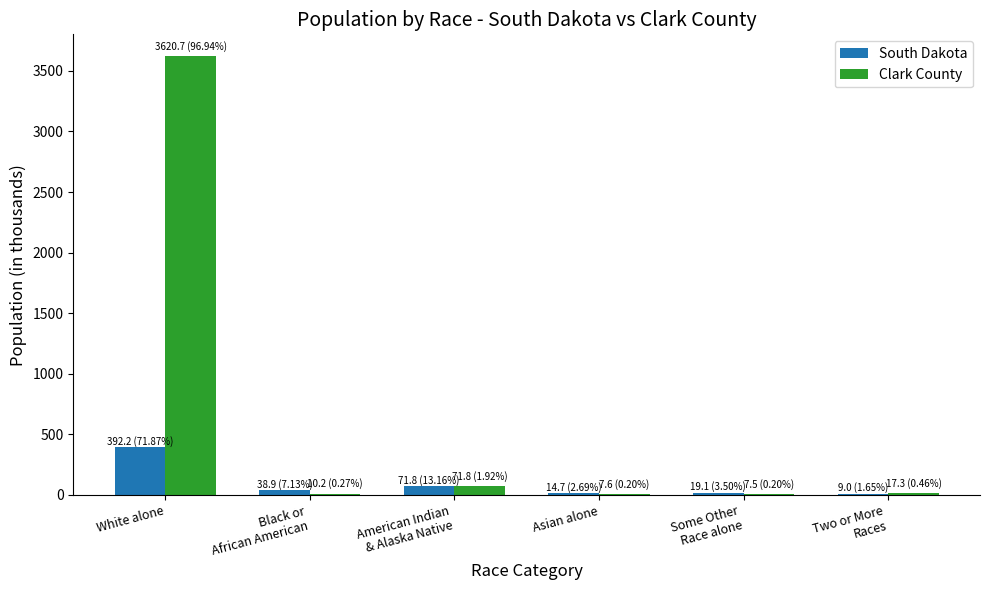

What is the maximum value shown in the chart?

3620.7